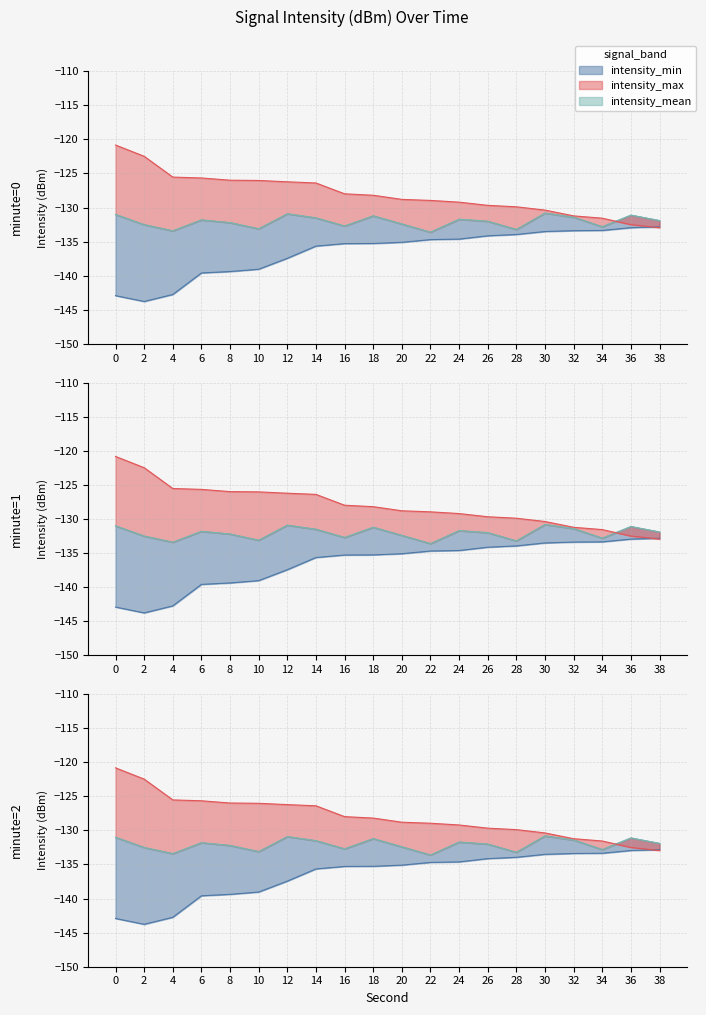

What is the difference between the maximum and minimum values in the intensity_mean series?

2.8